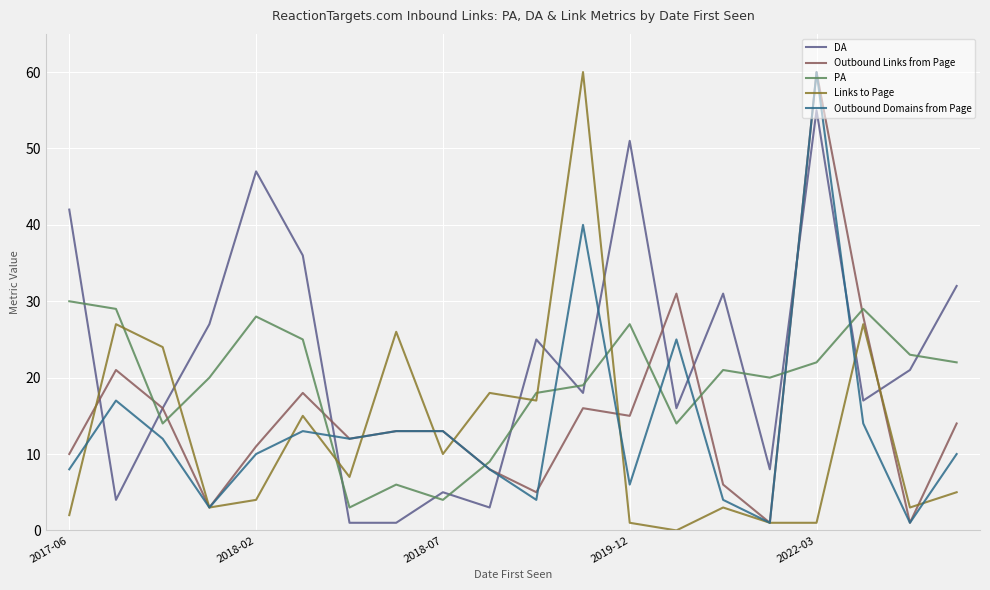

What is the highest value of the Outbound Links from Page series?

60